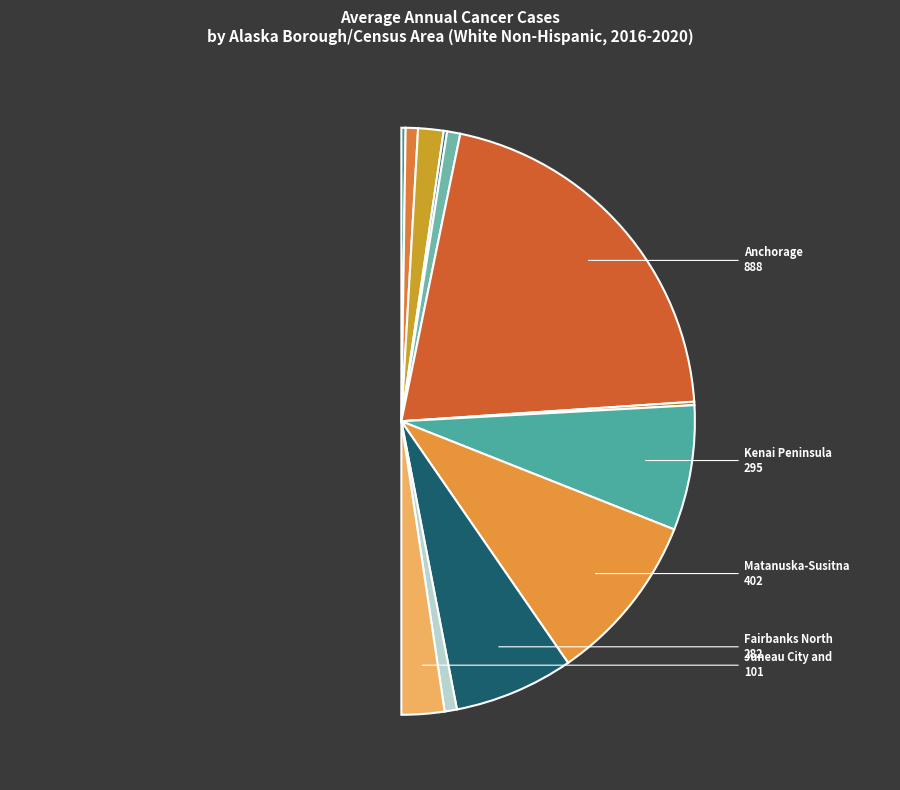

How many slices are in this pie chart?

12